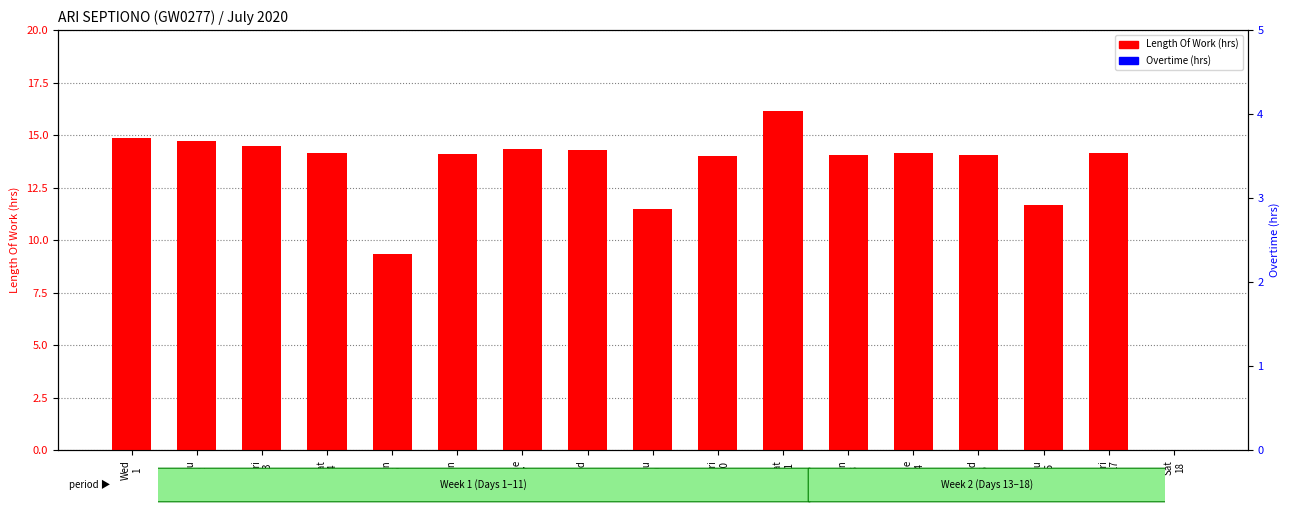

What are all the series names shown in the legend?

Length Of Work (hrs), Overtime (hrs)